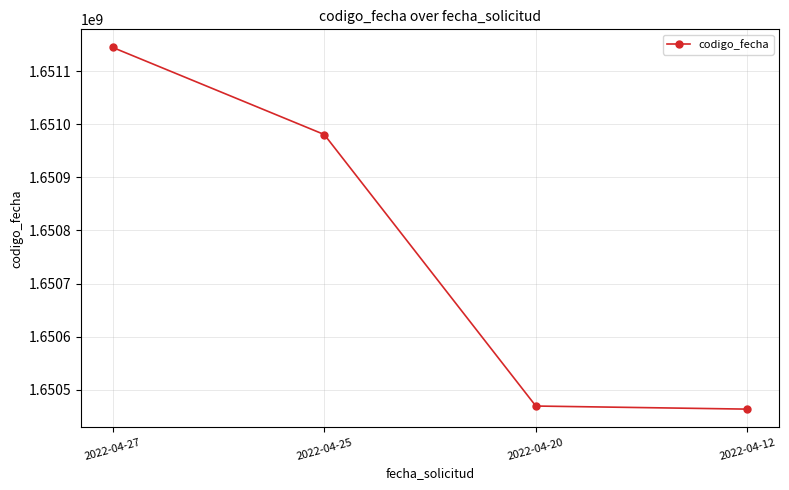

What is the value of the 1st point from the left?

1651144767